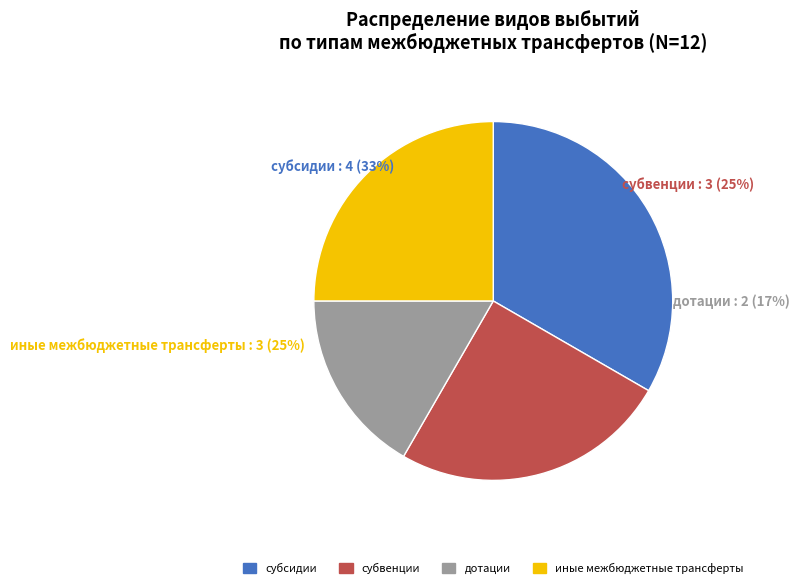

Which slice is the smallest?

дотации